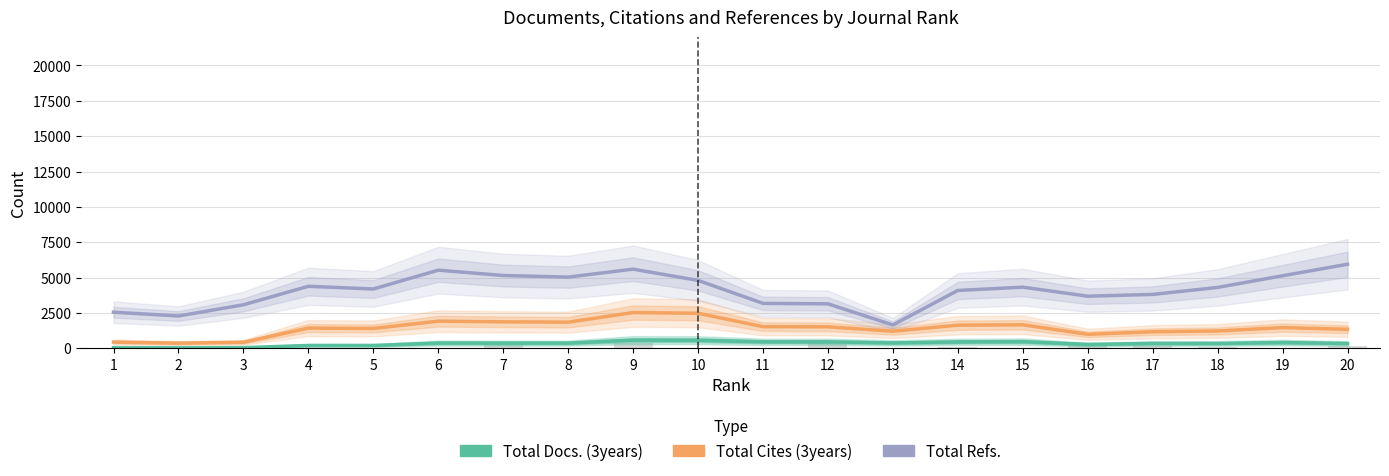

Which category has the lowest value in the Total Refs. series?

13